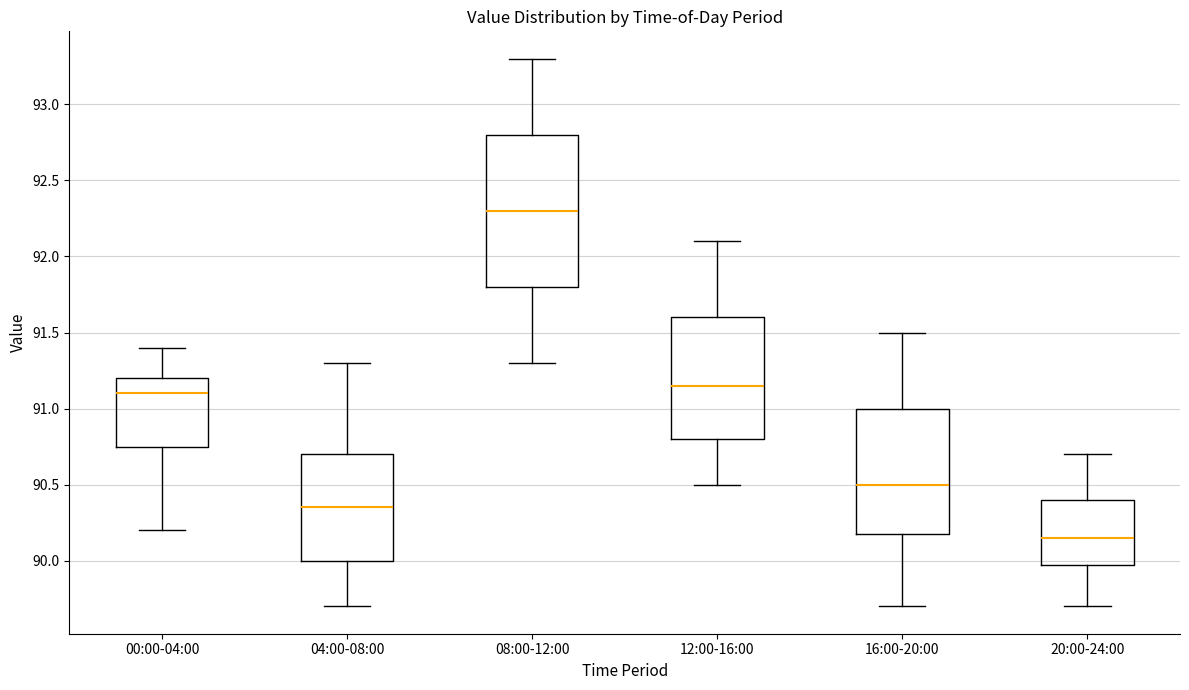

Which box has the lowest median line?

20:00-24:00